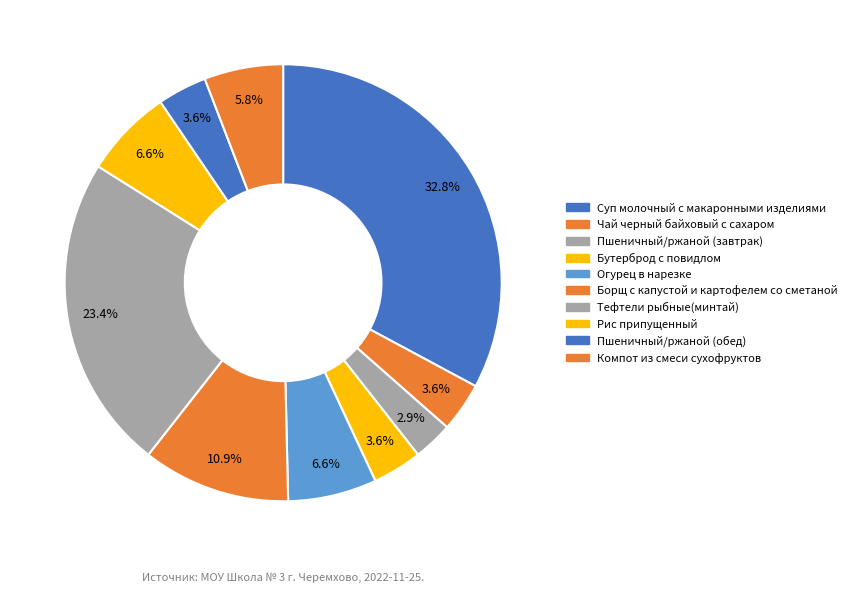

How many segments does this pie chart have?

10